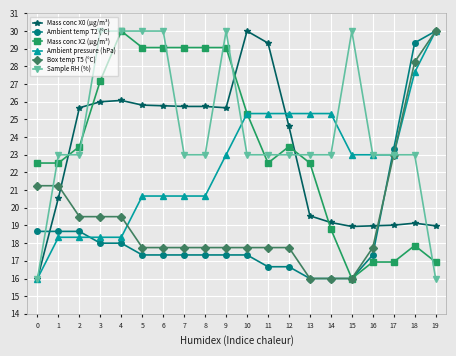

How many lines are shown in the chart?

6